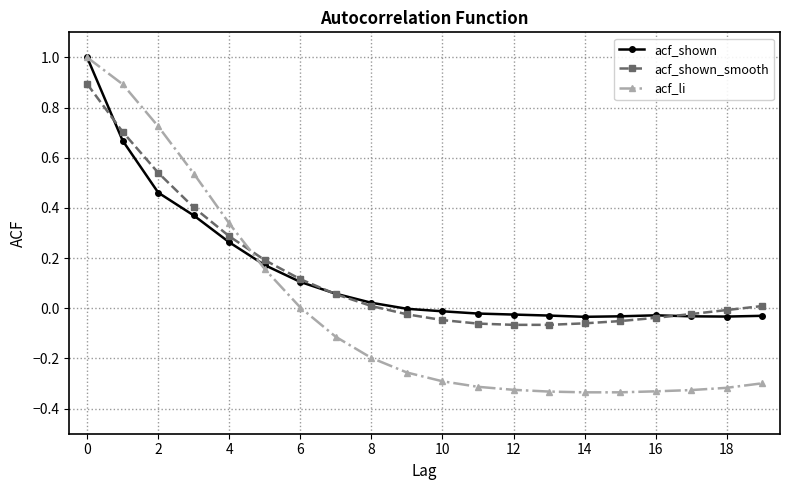

True or false: acf_shown_smooth and acf_shown intersect in this chart.

True